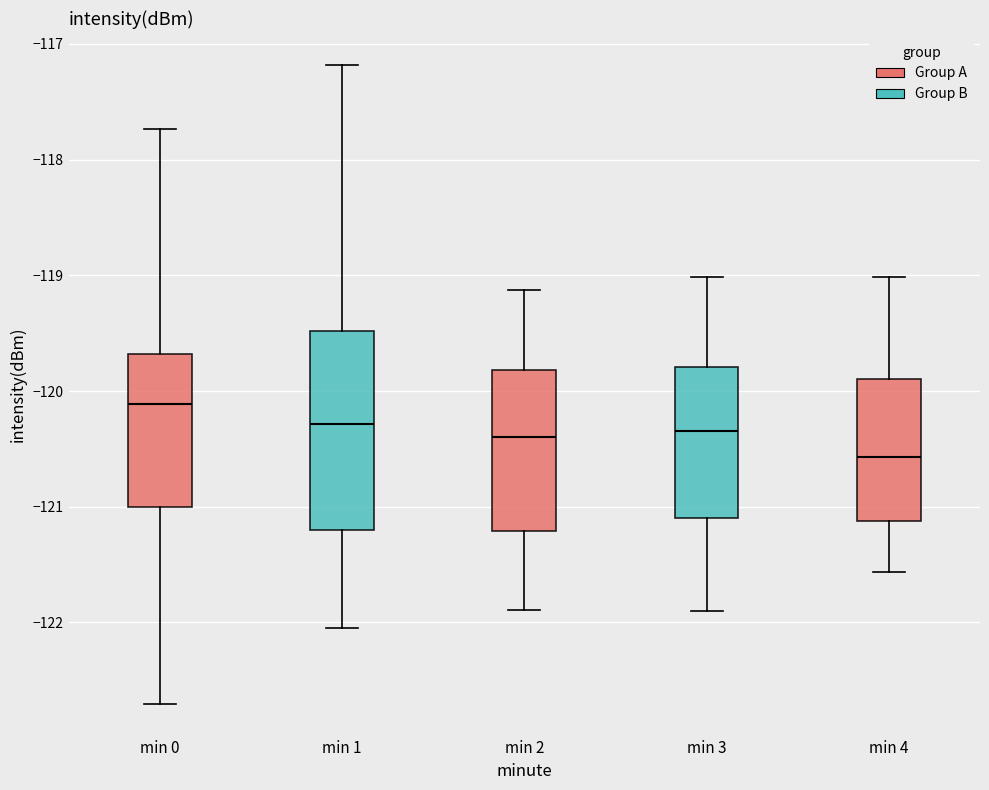

Where is the lower edge of the box for min 4 on the y-axis? The values are not printed on the chart, so give them approximately, as read against the axis.

-121.1